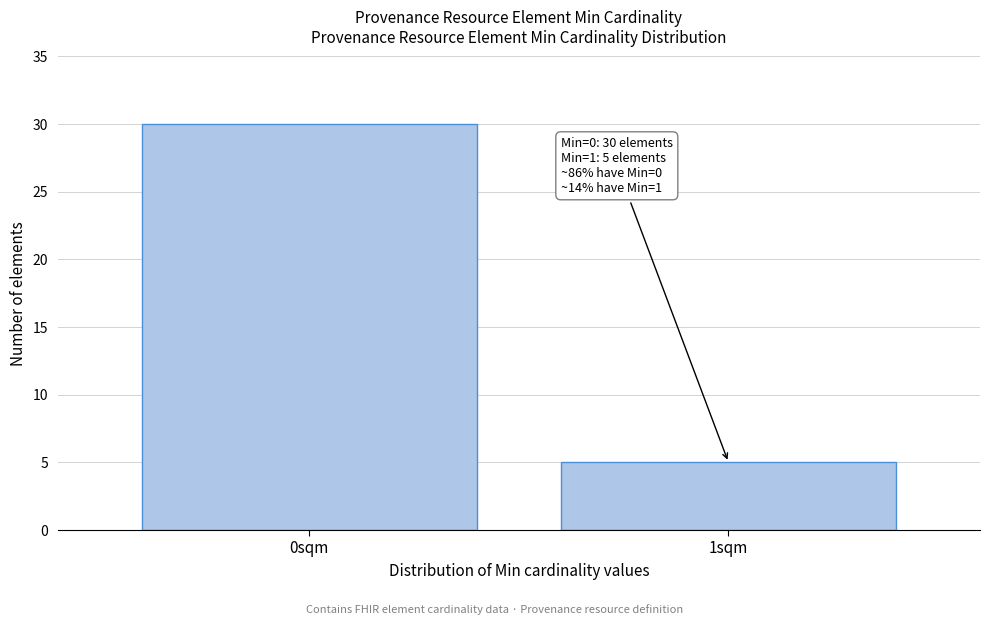

Reading right to left, what are all the values shown in this chart?

1sqm=5	0sqm=30